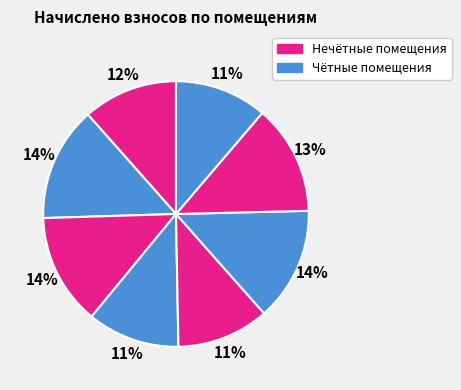

To the nearest percent, what is the difference between the largest and smallest slice percentages?

3%